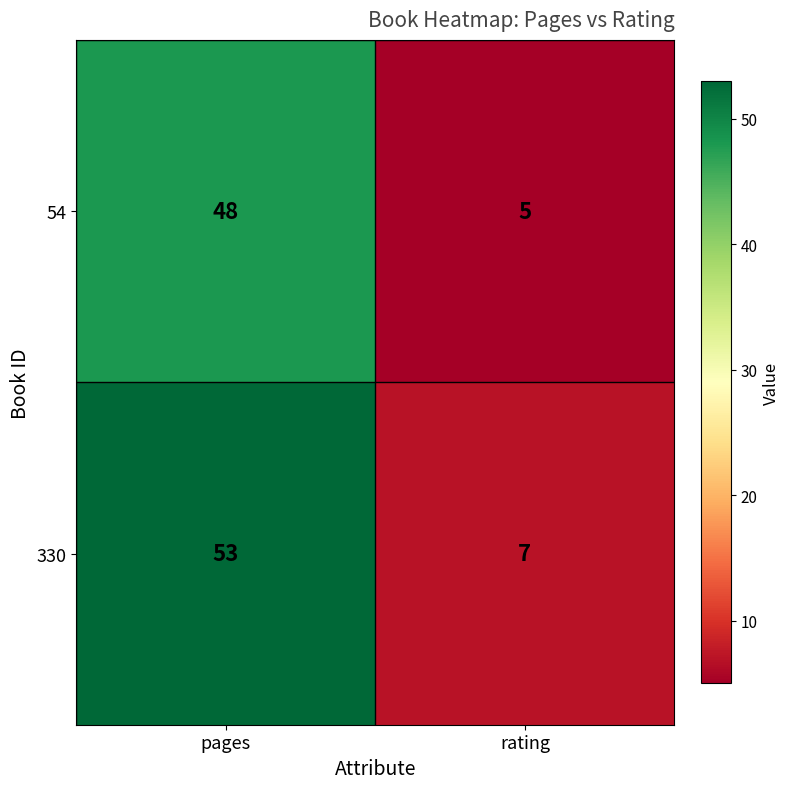

What is the maximum value shown in the chart?

53